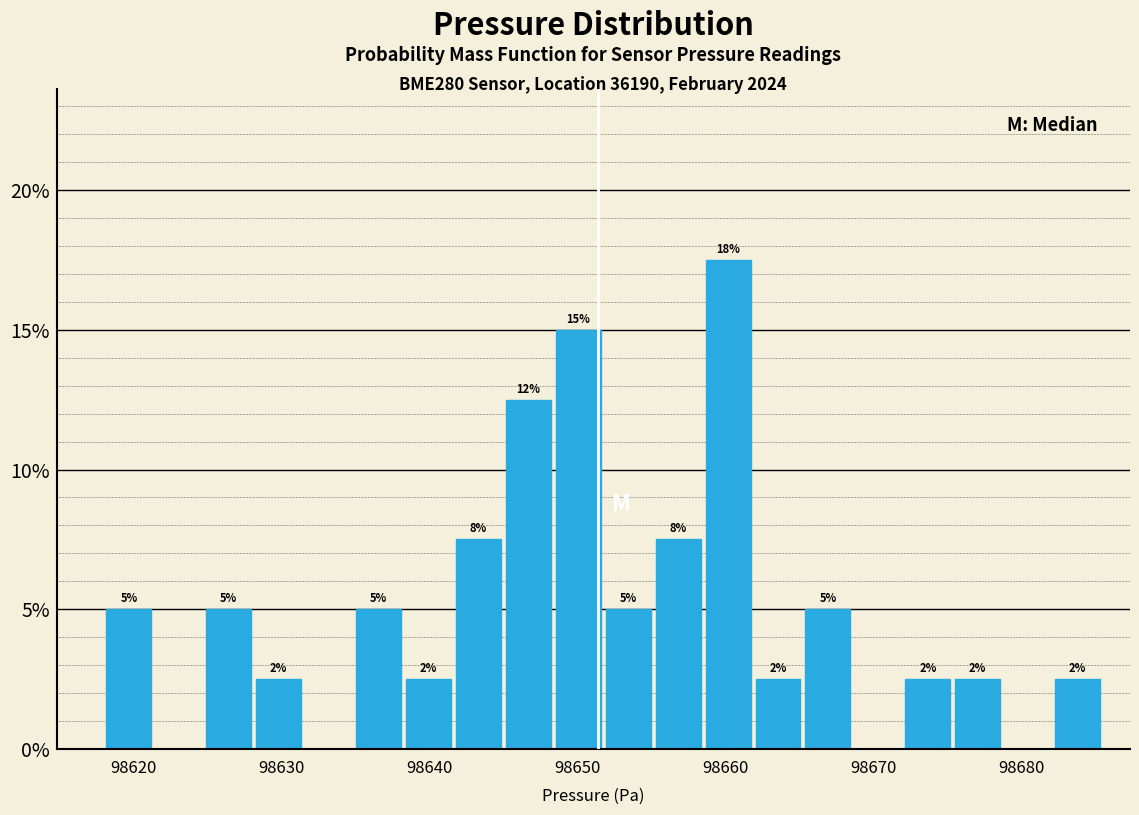

Around what value on the x-axis is the tallest bar? Give the approximate position of its centre, as read against the axis.

98660